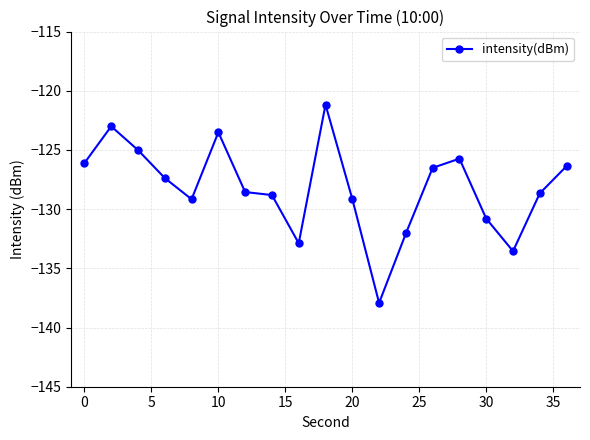

What is the smallest value displayed?

-137.9